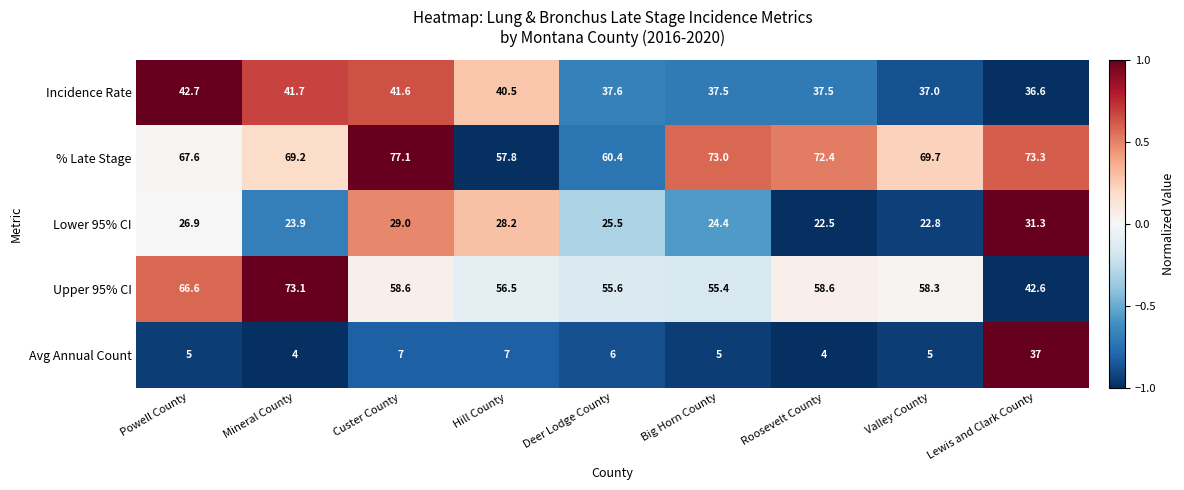

Which series changed the most between Powell County and Custer County?

% Late Stage